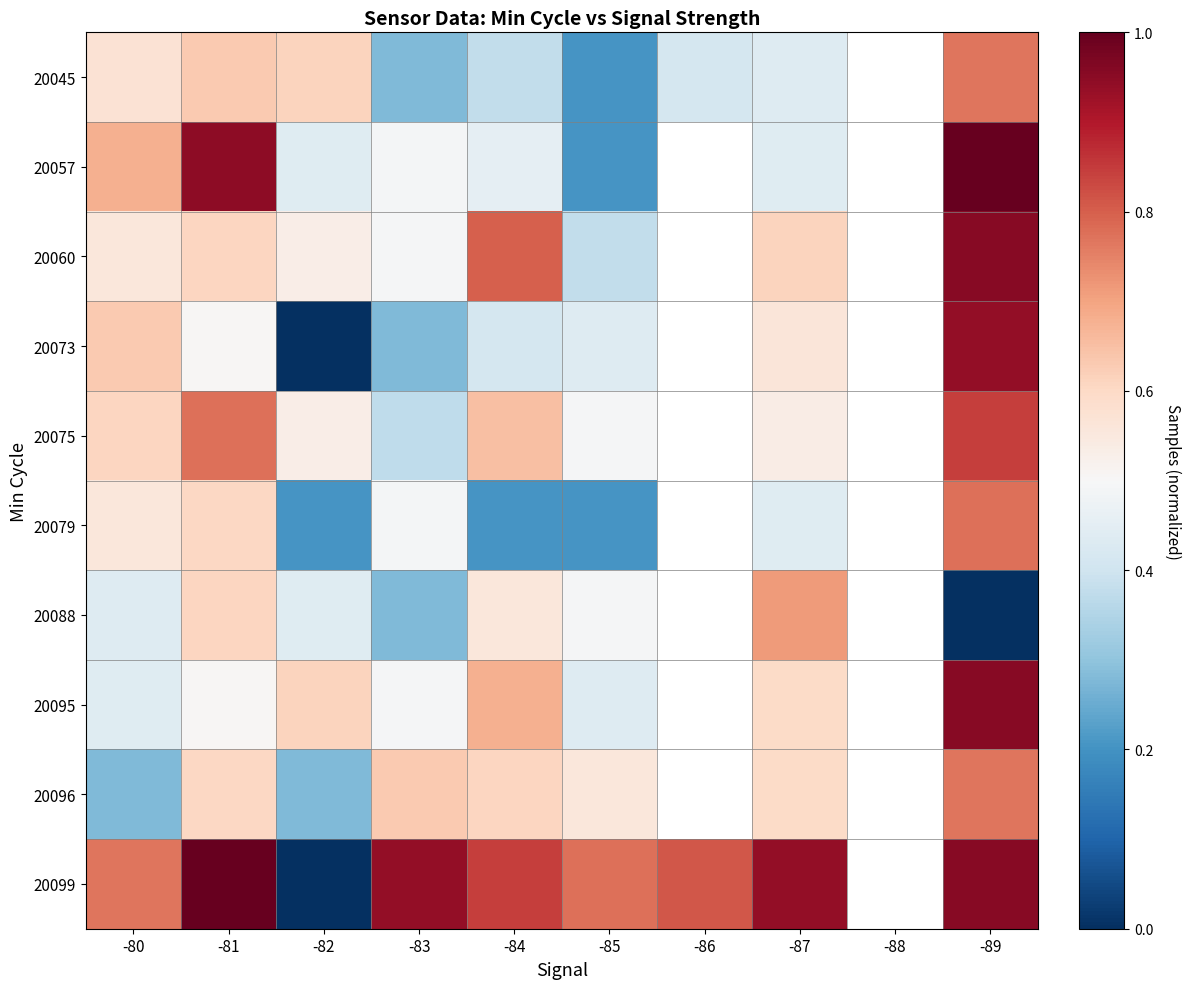

Rank the series by their maximum value, from highest to lowest.

20057, 20099, 20060, 20095, 20073, 20075, 20079, 20045, 20096, 20088